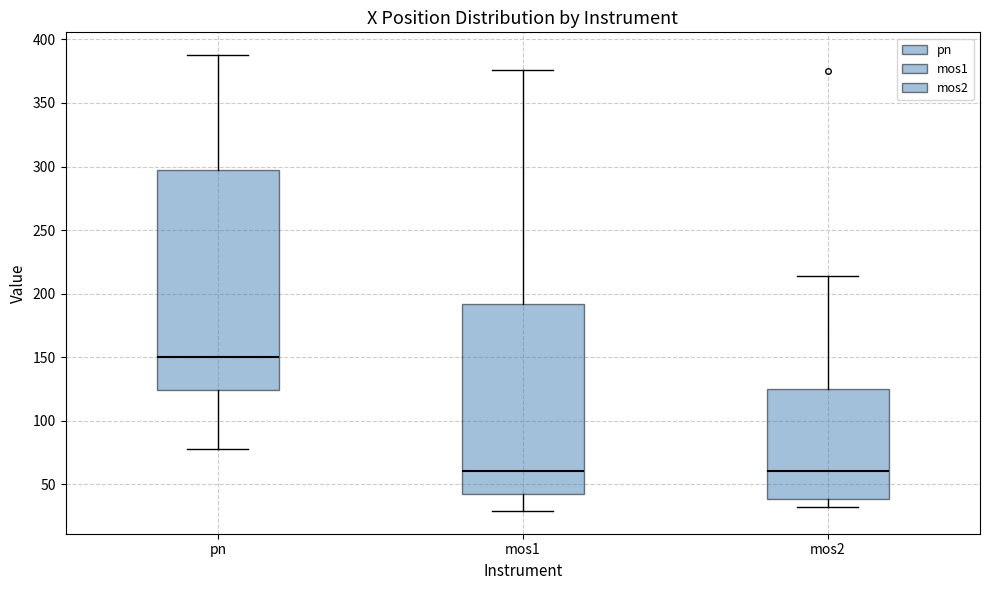

Where is the lower edge of the box for pn on the y-axis? The values are not printed on the chart, so give them approximately, as read against the axis.

125